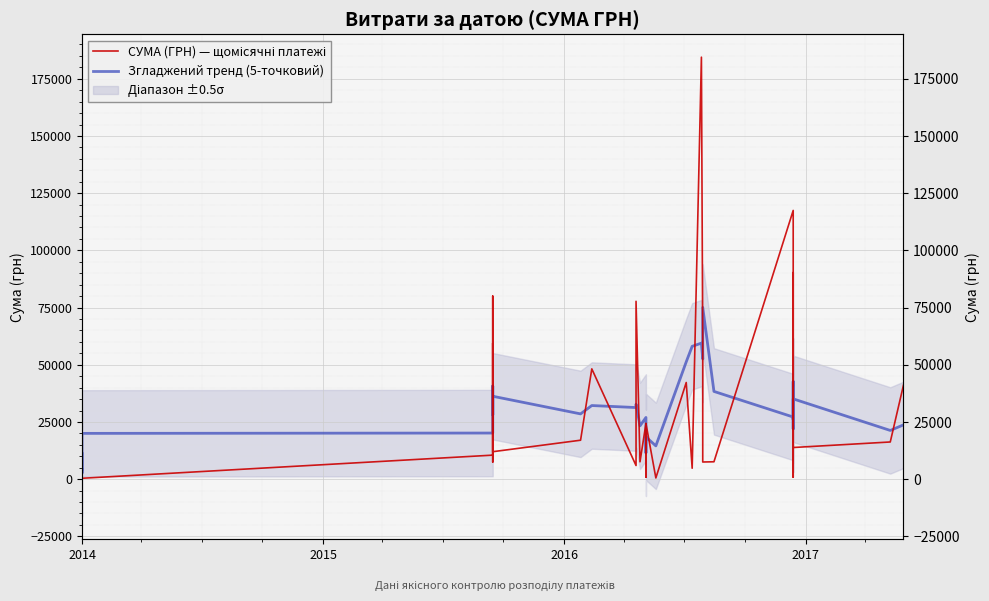

How many lines are shown in the chart?

2